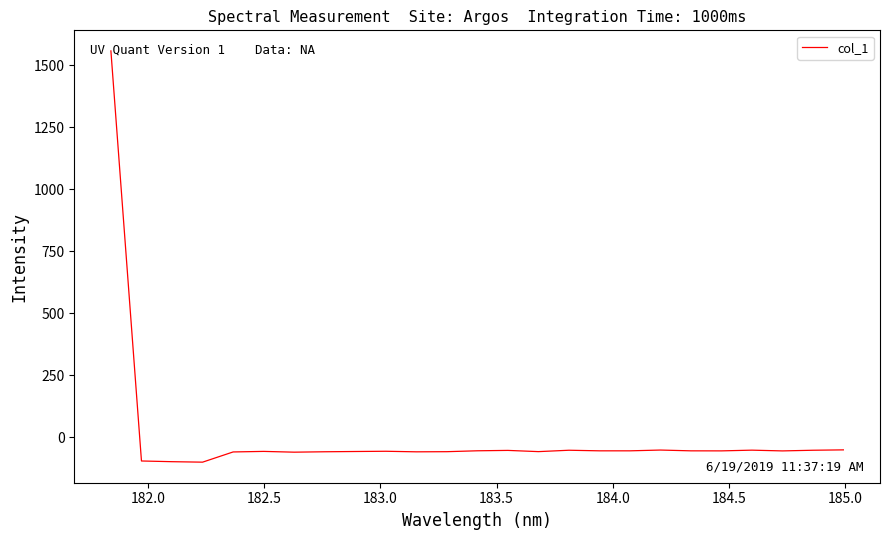

What is the maximum value shown in the chart?

1556.8